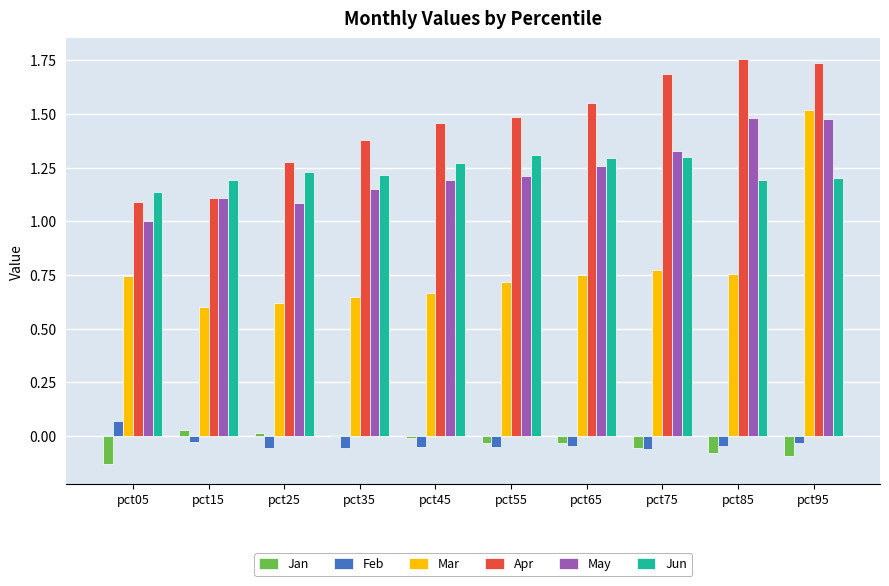

Which series has the largest total across all categories?

Apr